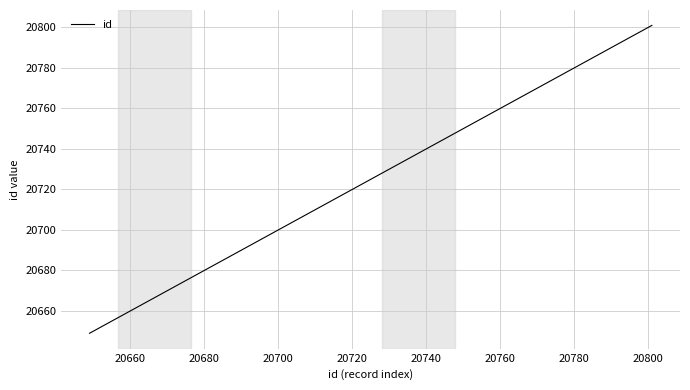

What is the difference between the maximum and minimum values?

152